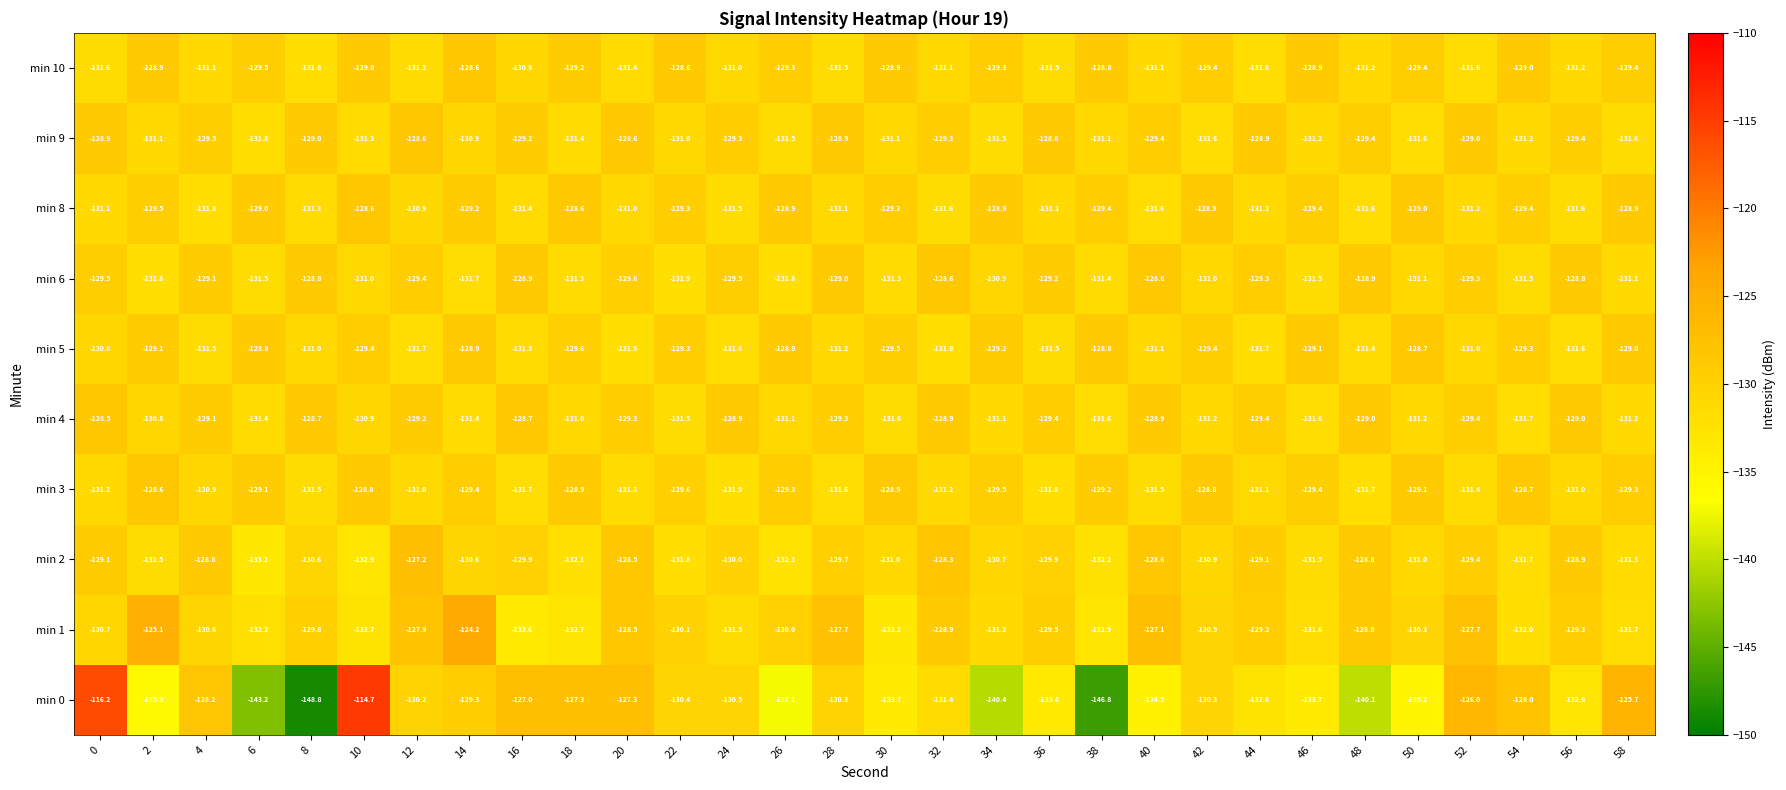

What is the sum of the min 2 values at 24 and 44?

-259.1